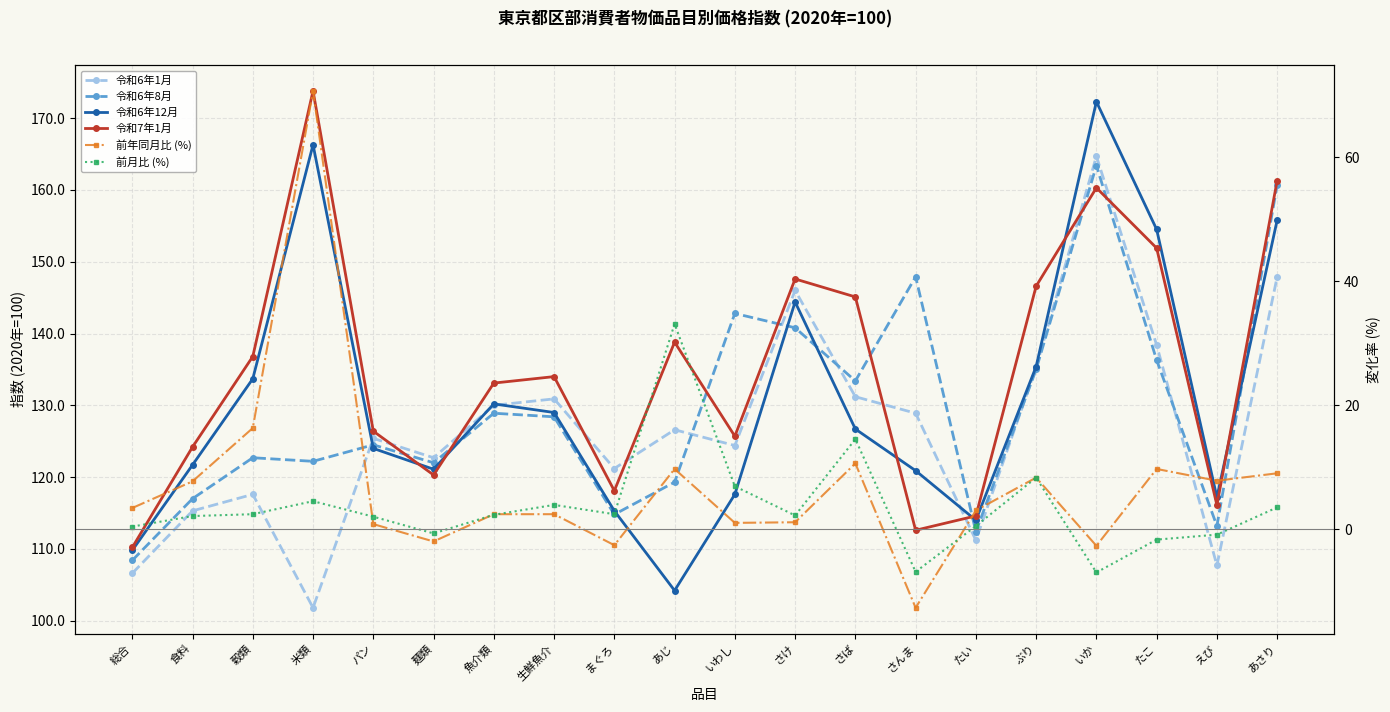

Is this an area chart (filled region under the line)?

No